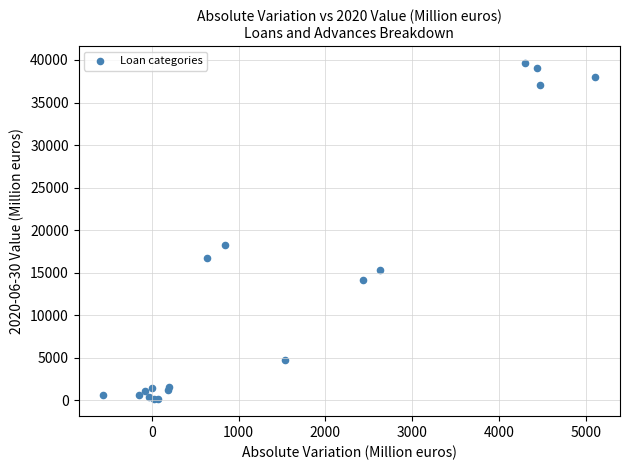

What Y value in the scatter plot is closest to 19884?

18274